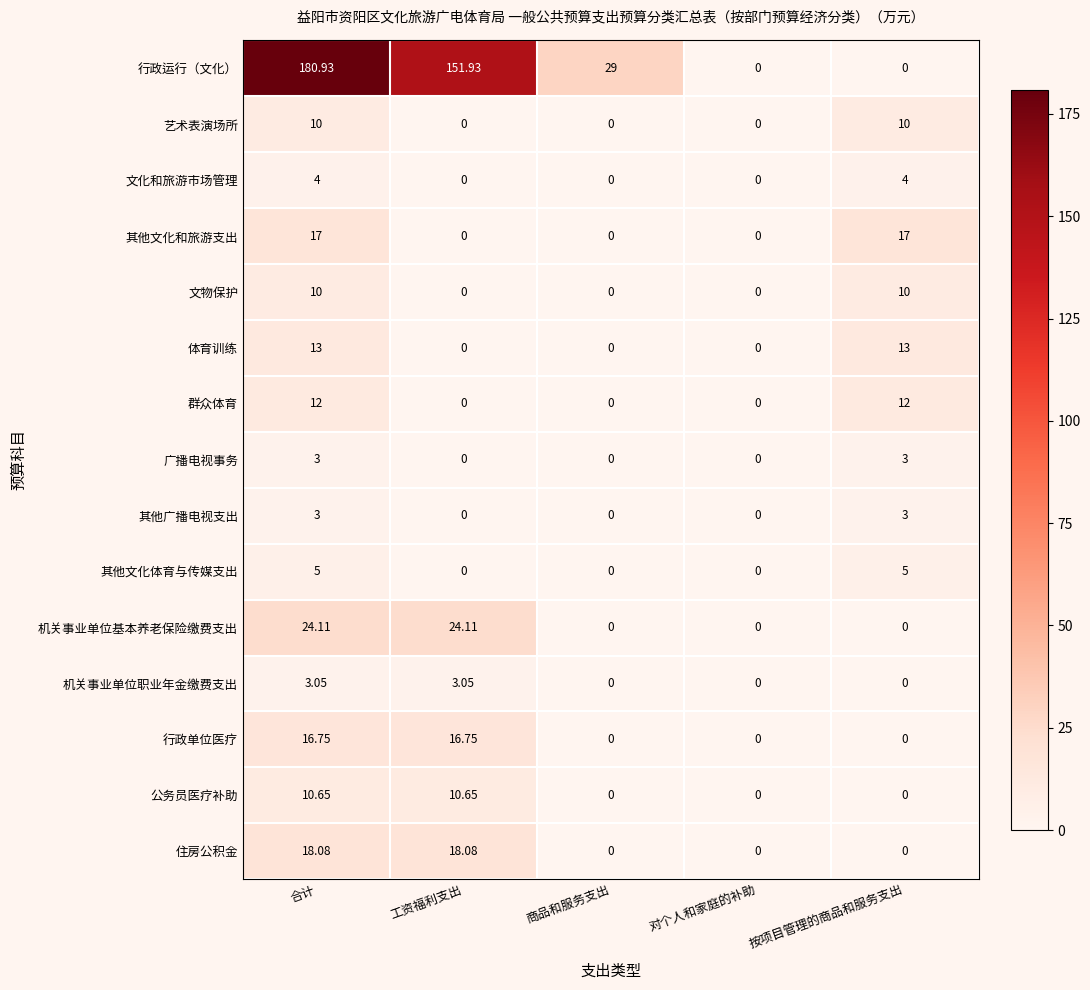

At which category does the chart reach its peak across all series?

合计